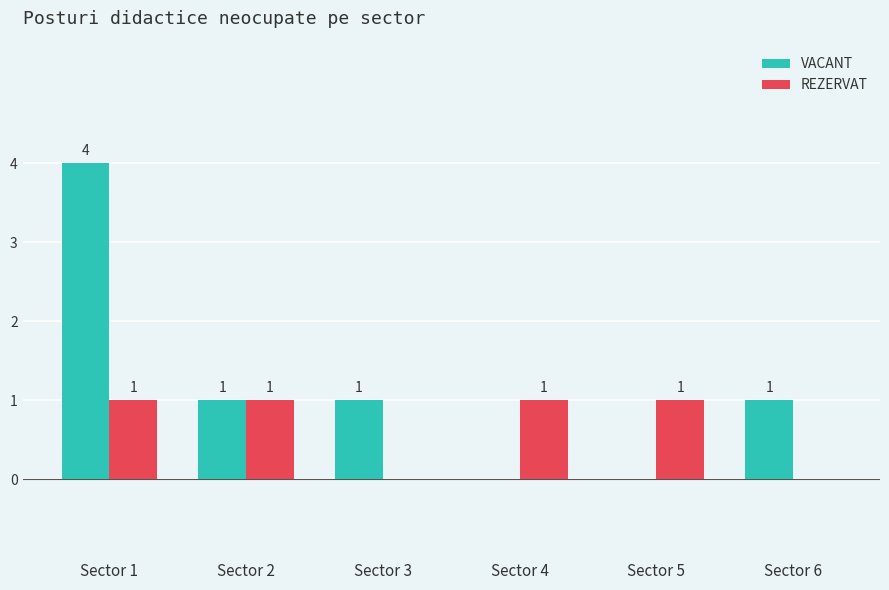

Which category has the highest value in the VACANT series?

Sector 1